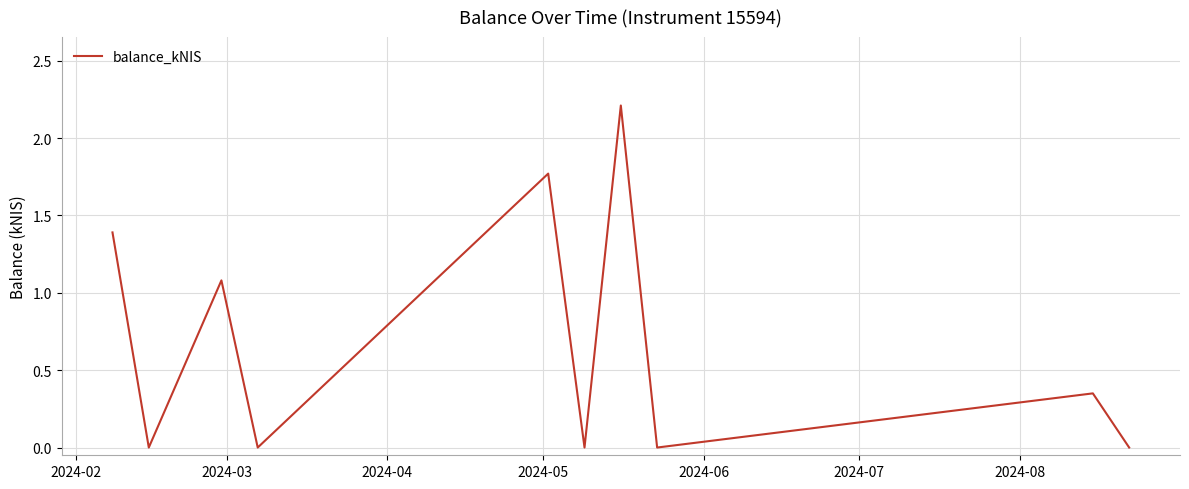

What is the maximum value shown in the chart?

2.2